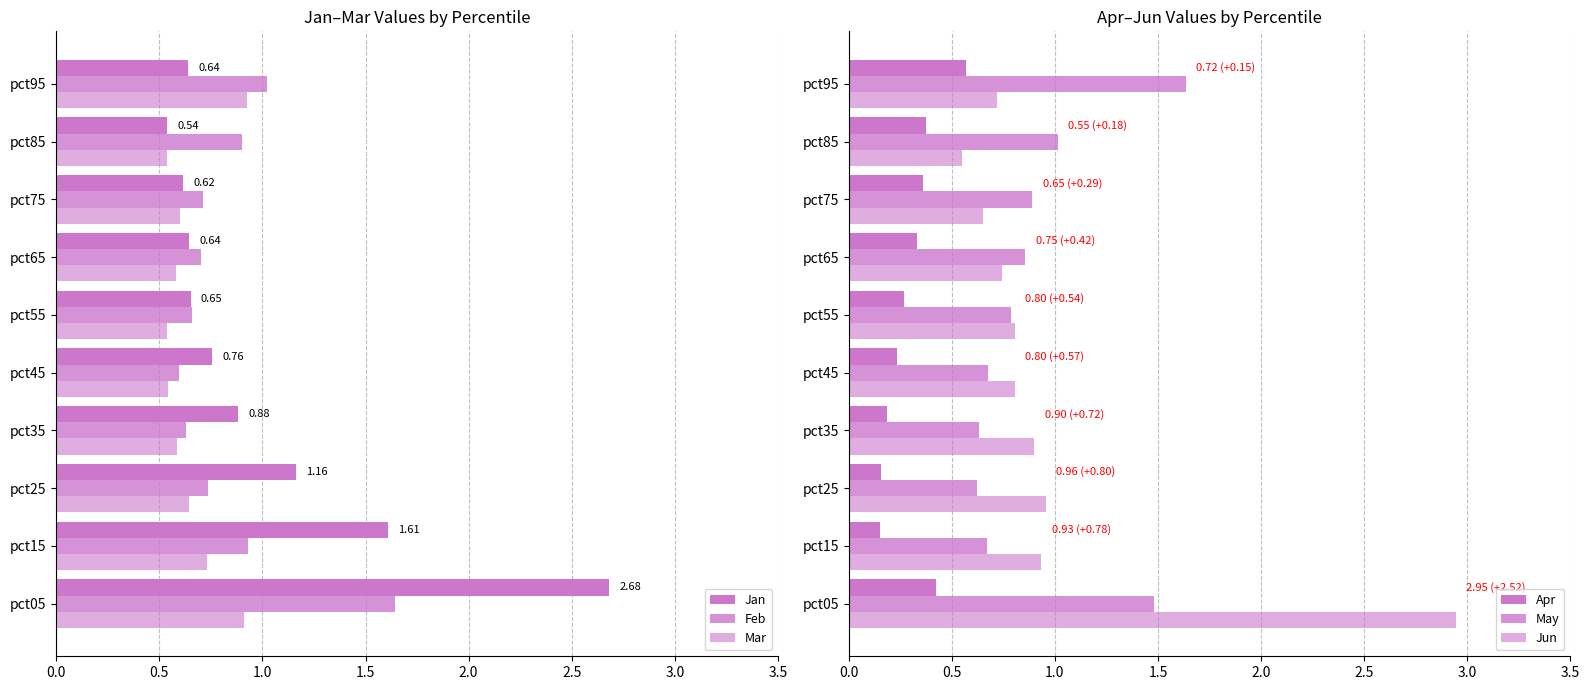

Between pct45 and pct55, which series saw the biggest shift?

May